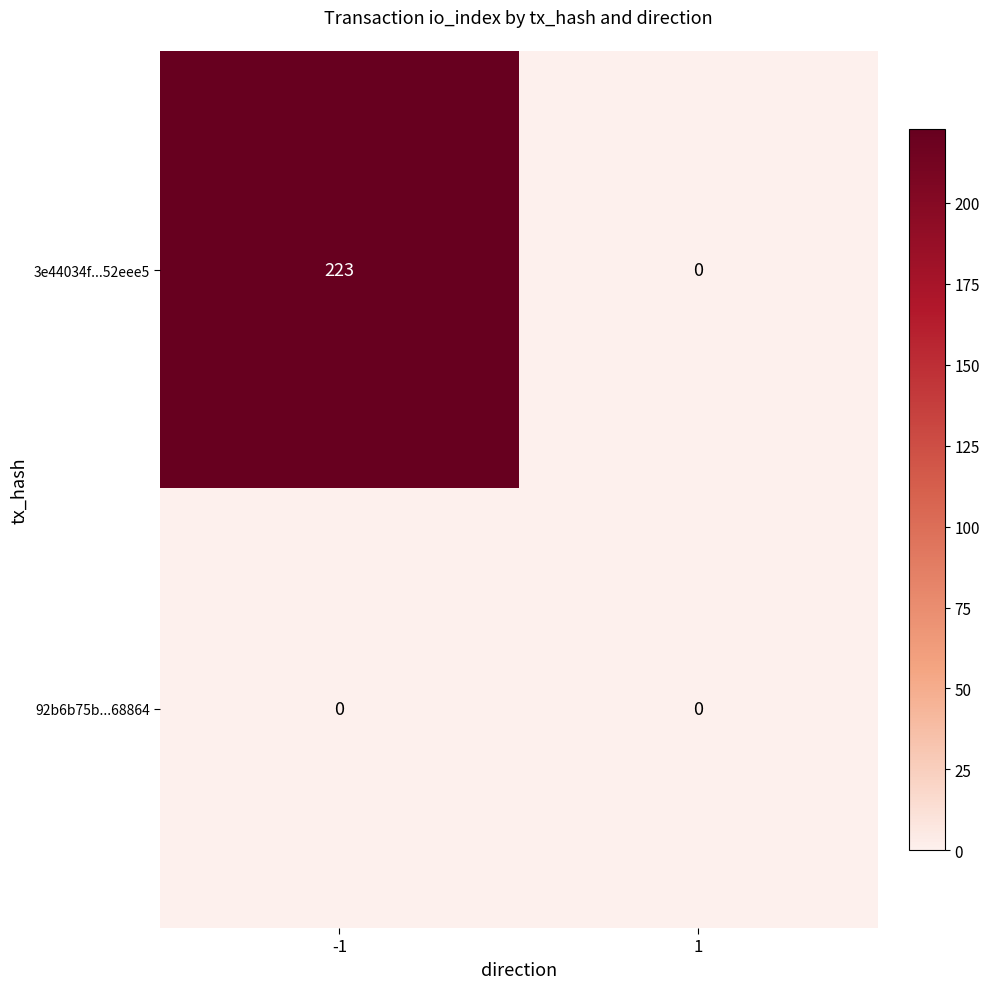

The 92b6b75b...68864 series shows 0 at 1. True or false?

True